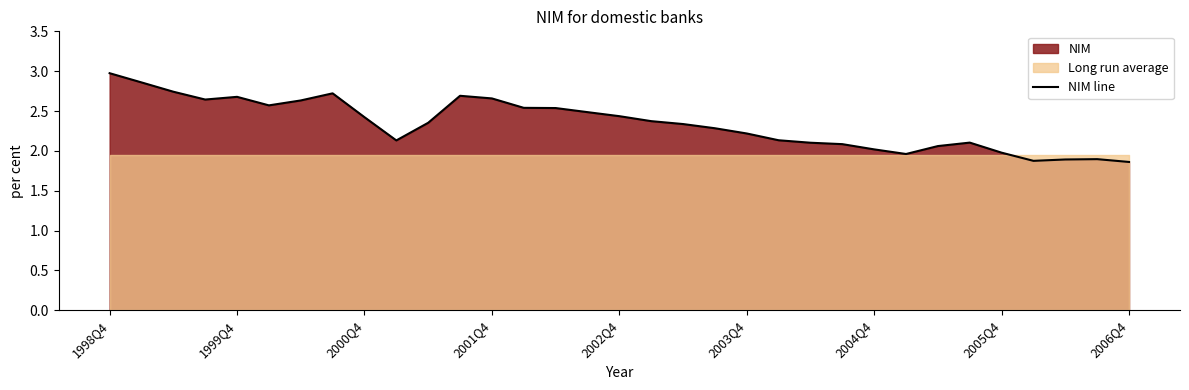

How many data points does each series have?

33